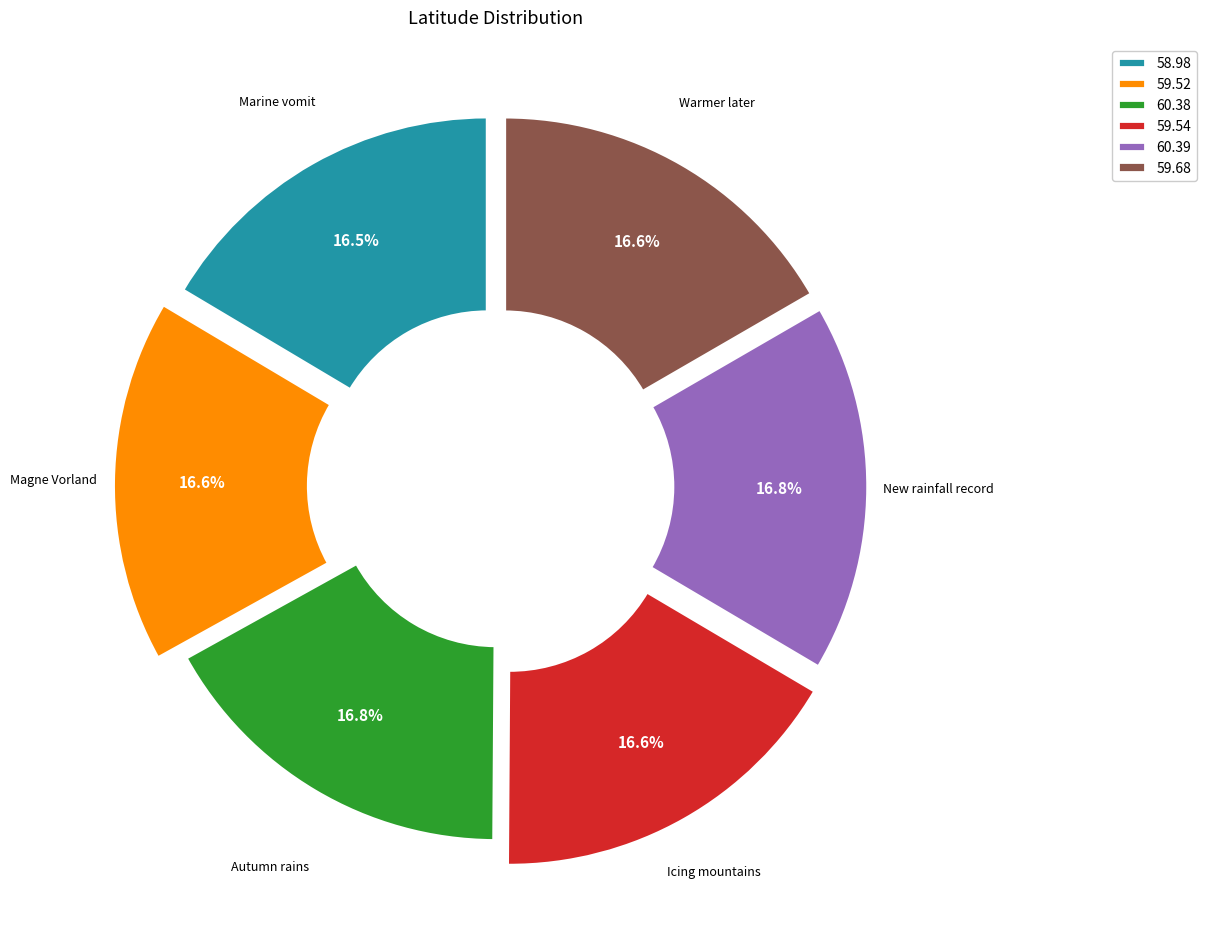

Is it true that Warmer later is 9% of the pie?

False